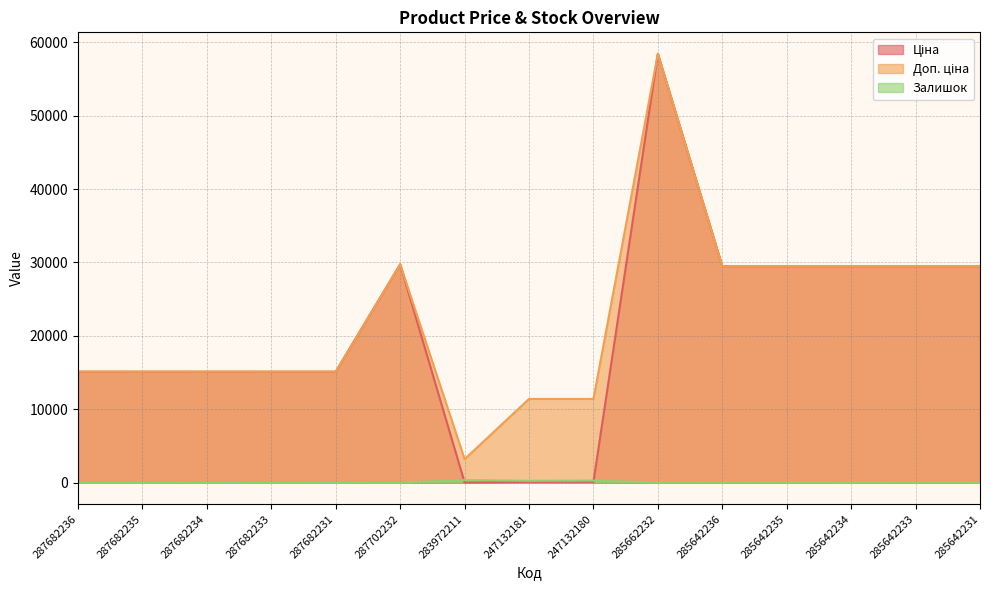

What is the value of the Залишок point at the 13th from the left?

10.0